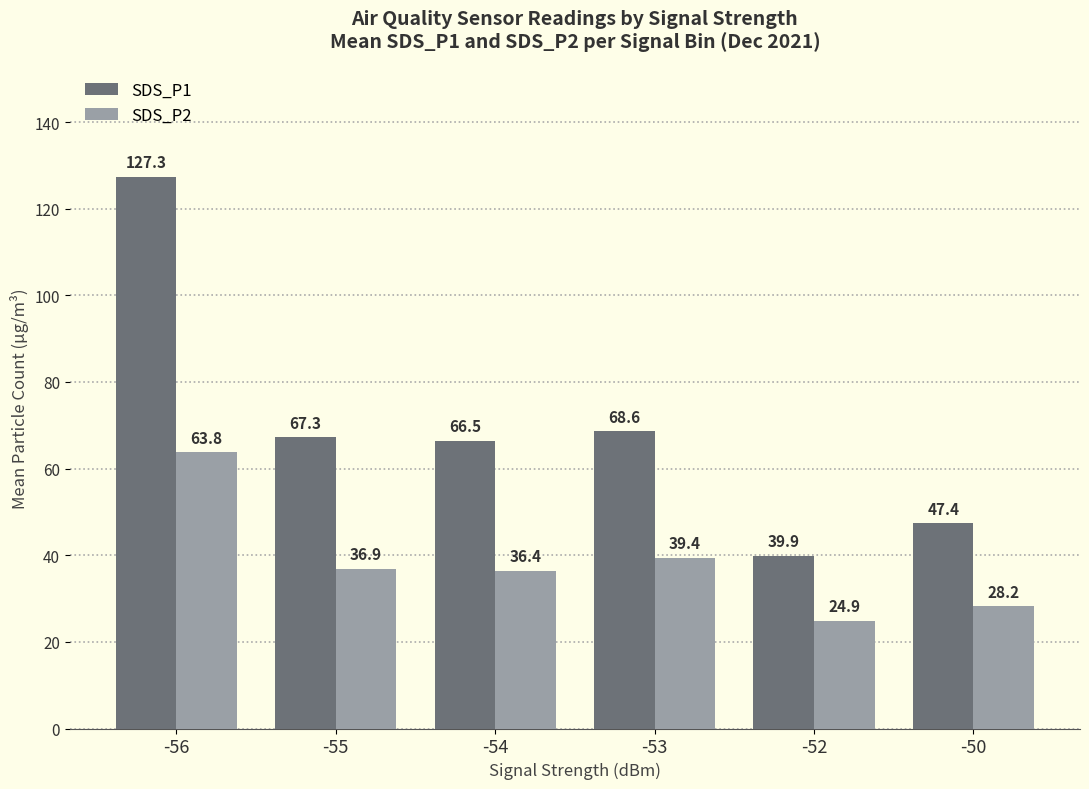

Is it true that SDS_P2 equals 13.2 at -50?

False